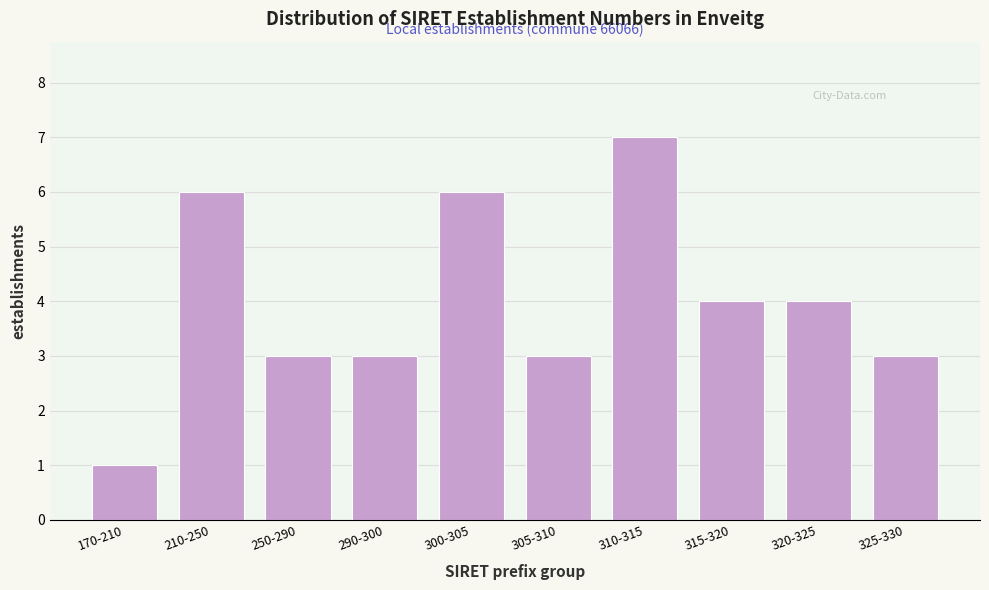

Reading right to left, what are all the values shown in this chart?

325-330=3	320-325=4	315-320=4	310-315=7	305-310=3	300-305=6	290-300=3	250-290=3	210-250=6	170-210=1